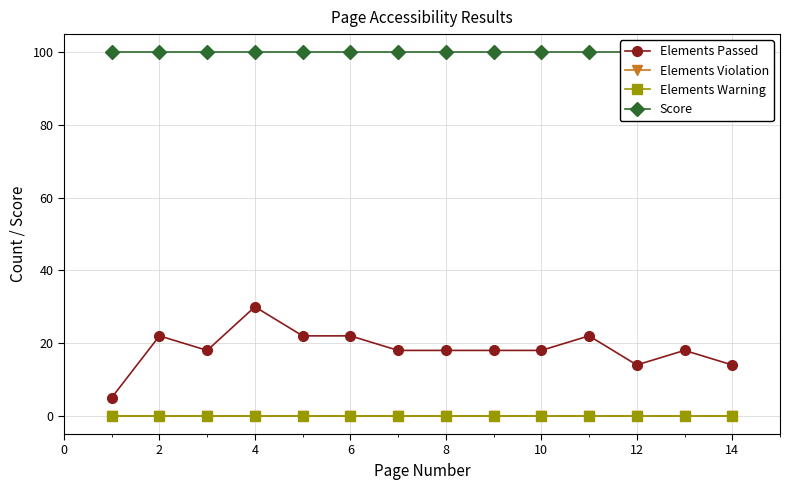

Reading left to right, transcribe all the data shown in this chart.

Elements Passed: 5	22	18	30	22	22	18	18	18	18	22	14	18	14
Elements Violation: 0	0	0	0	0	0	0	0	0	0	0	0	0	0
Elements Warning: 0	0	0	0	0	0	0	0	0	0	0	0	0	0
Score: 100	100	100	100	100	100	100	100	100	100	100	100	100	100